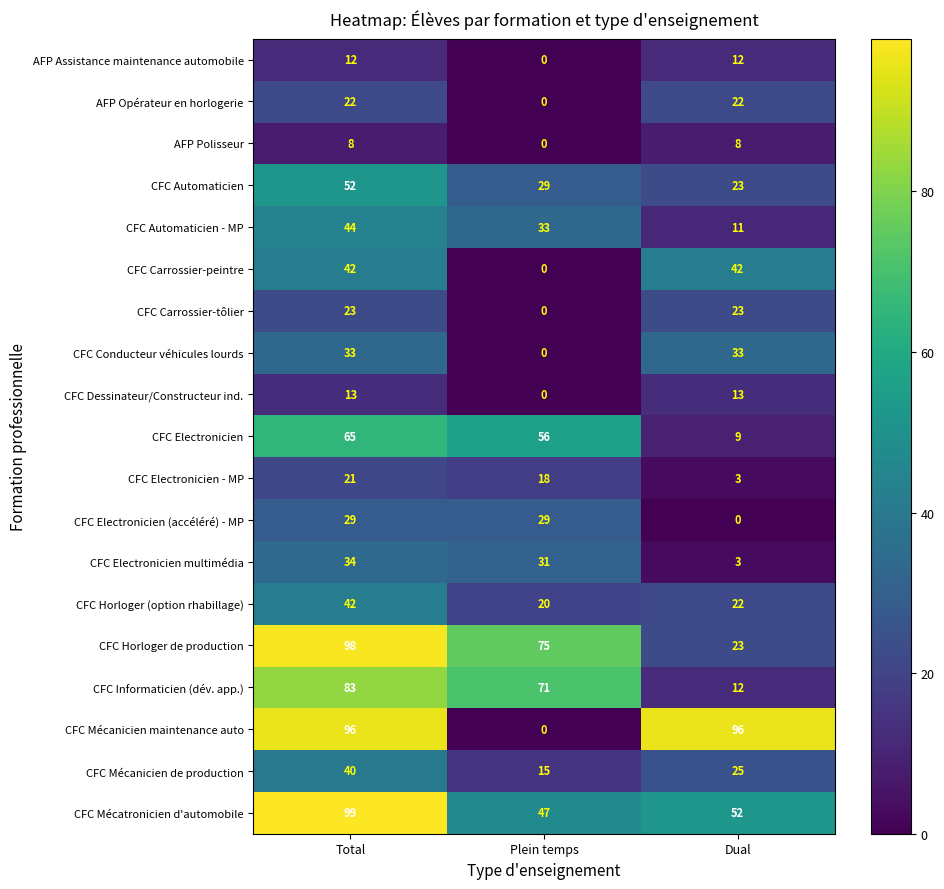

How many series are shown in this chart?

19